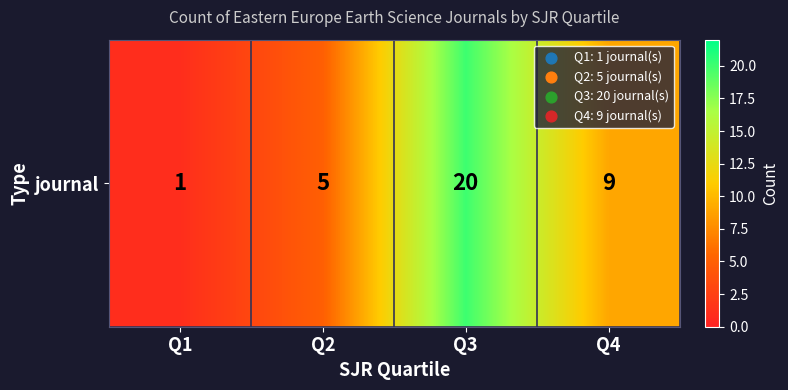

What is the minimum value shown in the chart?

1